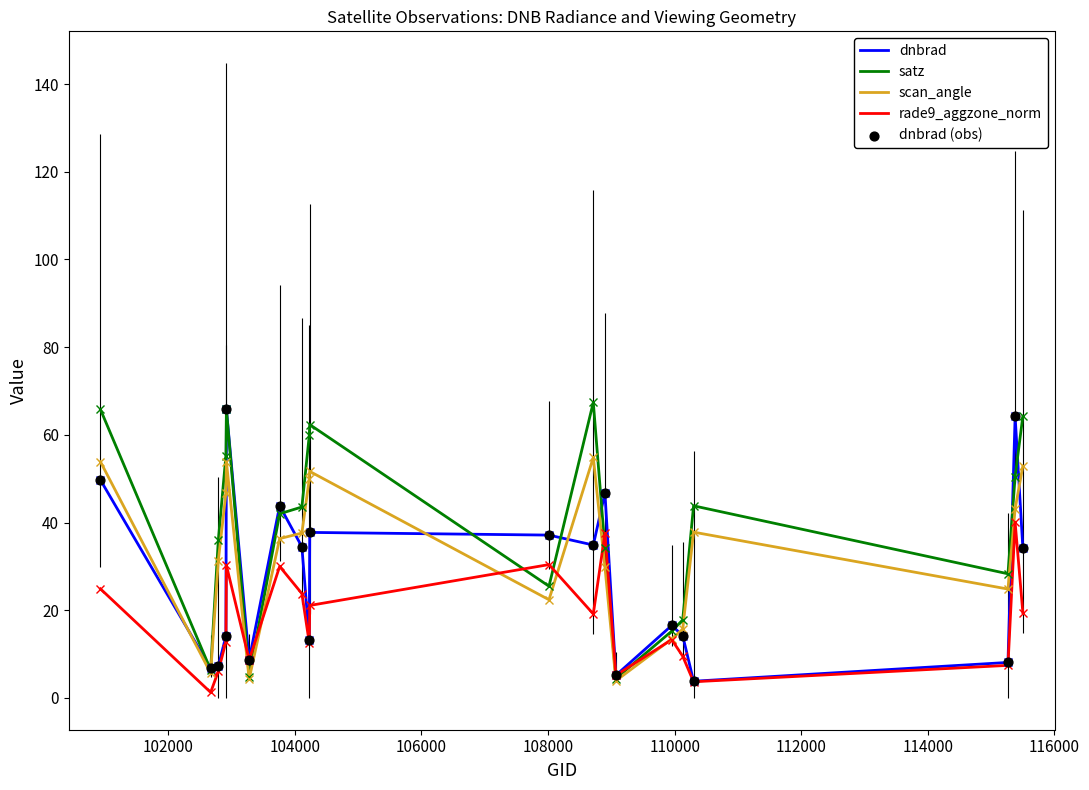

At how many categories does at least one series exceed 57?

7